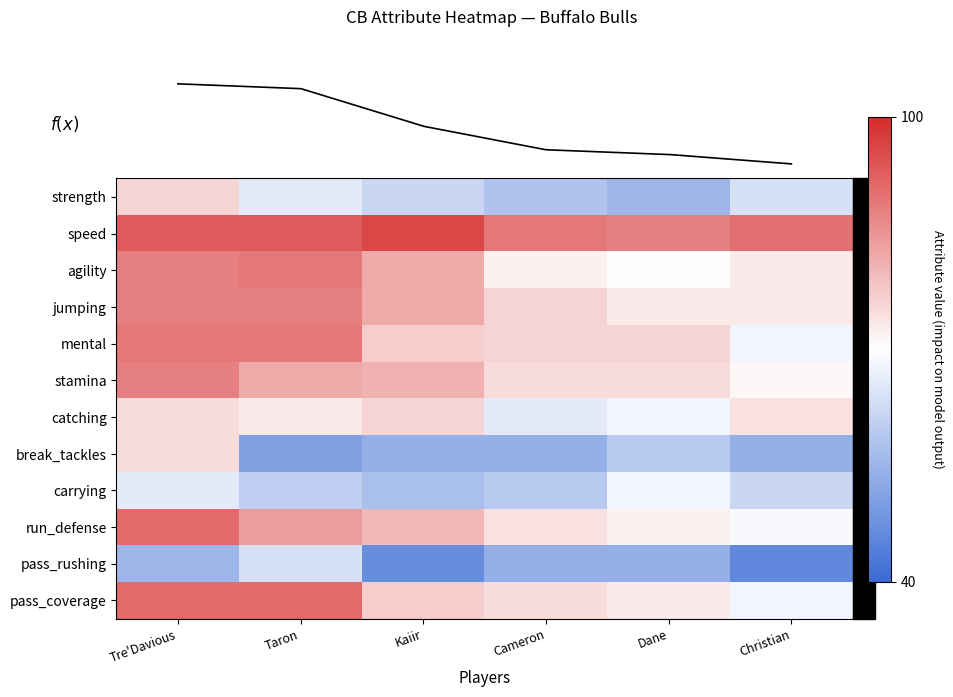

Which category has the highest value across all series?

Kaiir